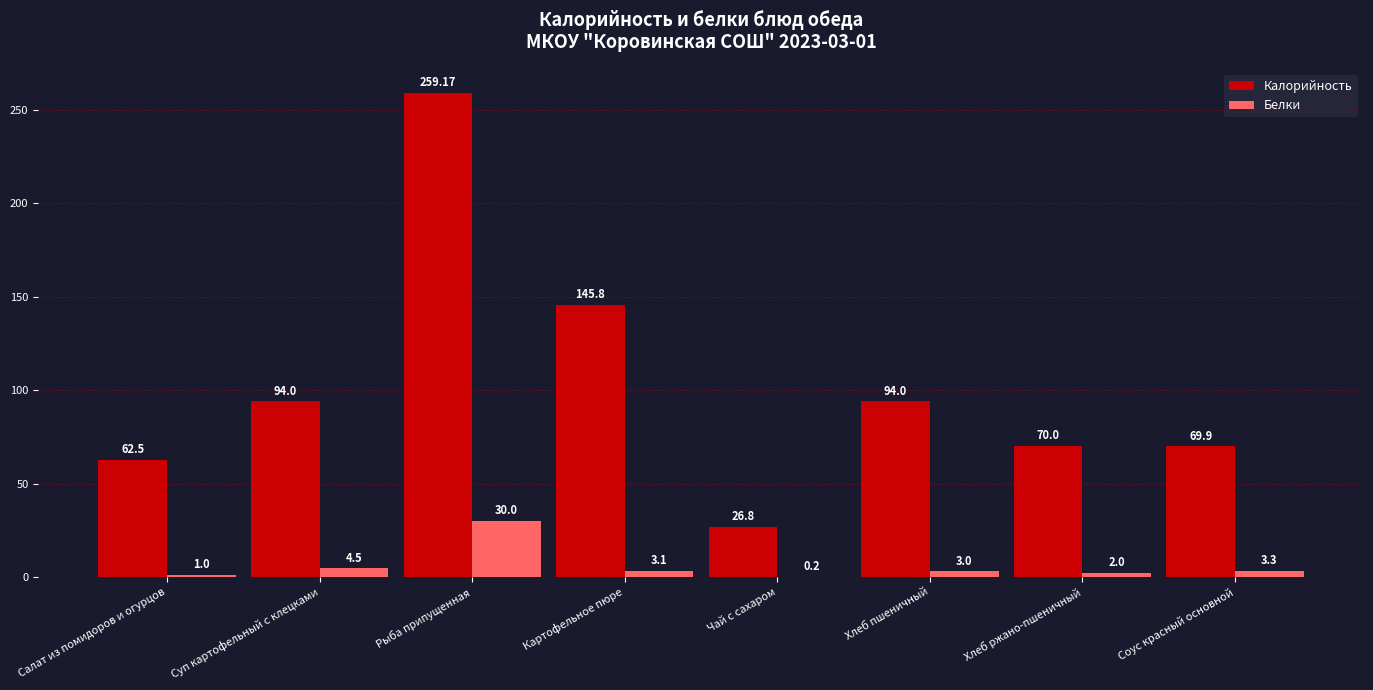

Which series changed the most between Рыба припущенная and Картофельное пюре?

Калорийность